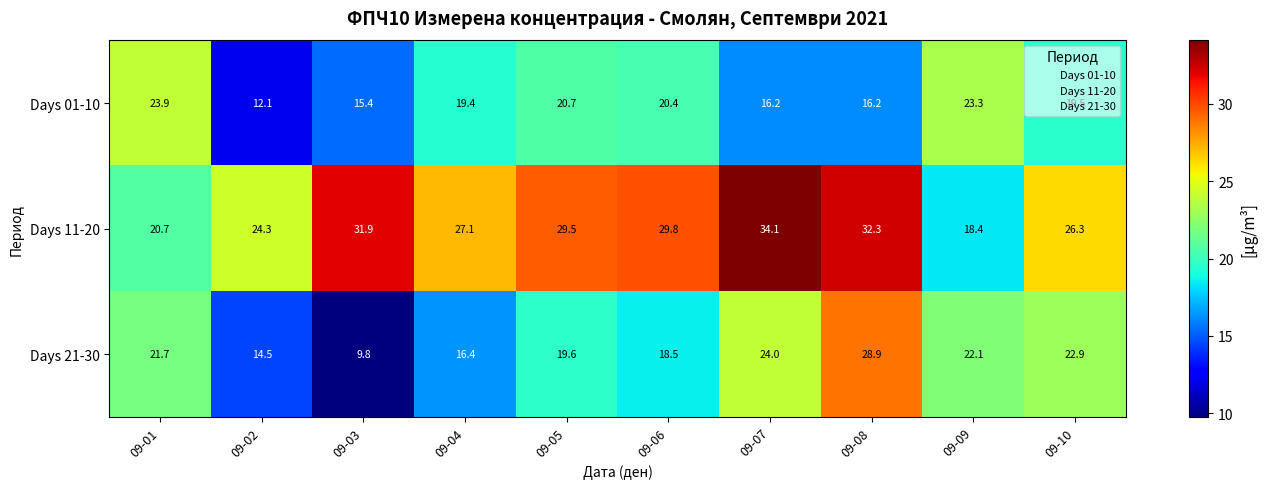

What is the difference between the maximum and minimum values in the Days 01-10 series?

11.8